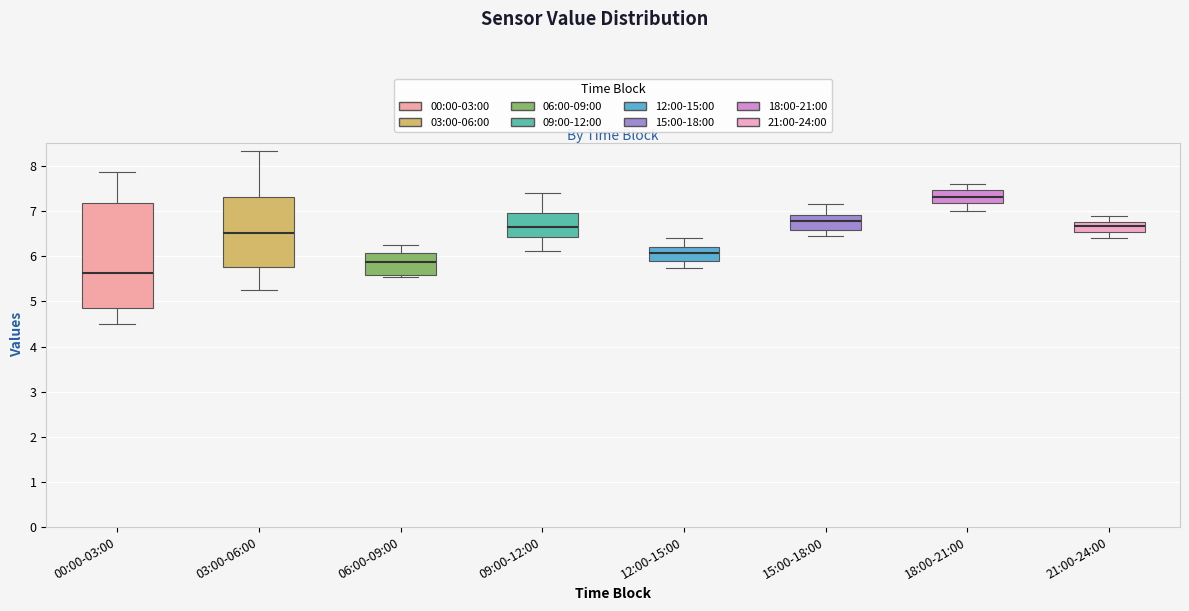

Reading left to right, transcribe this box plot: for each box, give where its median line is, the range the box spans, and where its two whiskers end, as read against the y-axis. The values are not printed on the chart, so give them approximately, as read against the axis.

00:00-03:00: median 5.6, box 4.9 to 7.2, whiskers 4.5 to 7.9
03:00-06:00: median 6.5, box 5.8 to 7.3, whiskers 5.3 to 8.3
06:00-09:00: median 5.9, box 5.6 to 6.1, whiskers 5.6 (just below the box's lower edge) to 6.3
09:00-12:00: median 6.7, box 6.4 to 7.0, whiskers 6.1 to 7.4
12:00-15:00: median 6.1, box 5.9 to 6.2, whiskers 5.8 to 6.4
15:00-18:00: median 6.8, box 6.6 to 6.9, whiskers 6.5 to 7.2
18:00-21:00: median 7.3, box 7.2 to 7.5, whiskers 7.0 to 7.6
21:00-24:00: median 6.7, box 6.5 to 6.8, whiskers 6.4 to 6.9